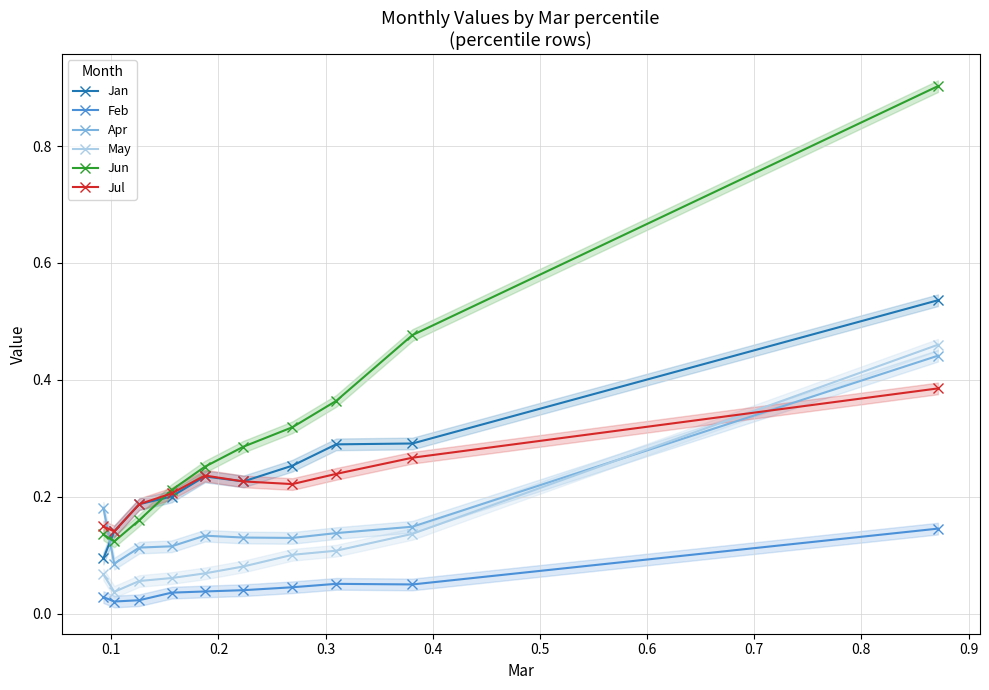

True or false: Apr has more than 0 points higher than both neighbors.

True